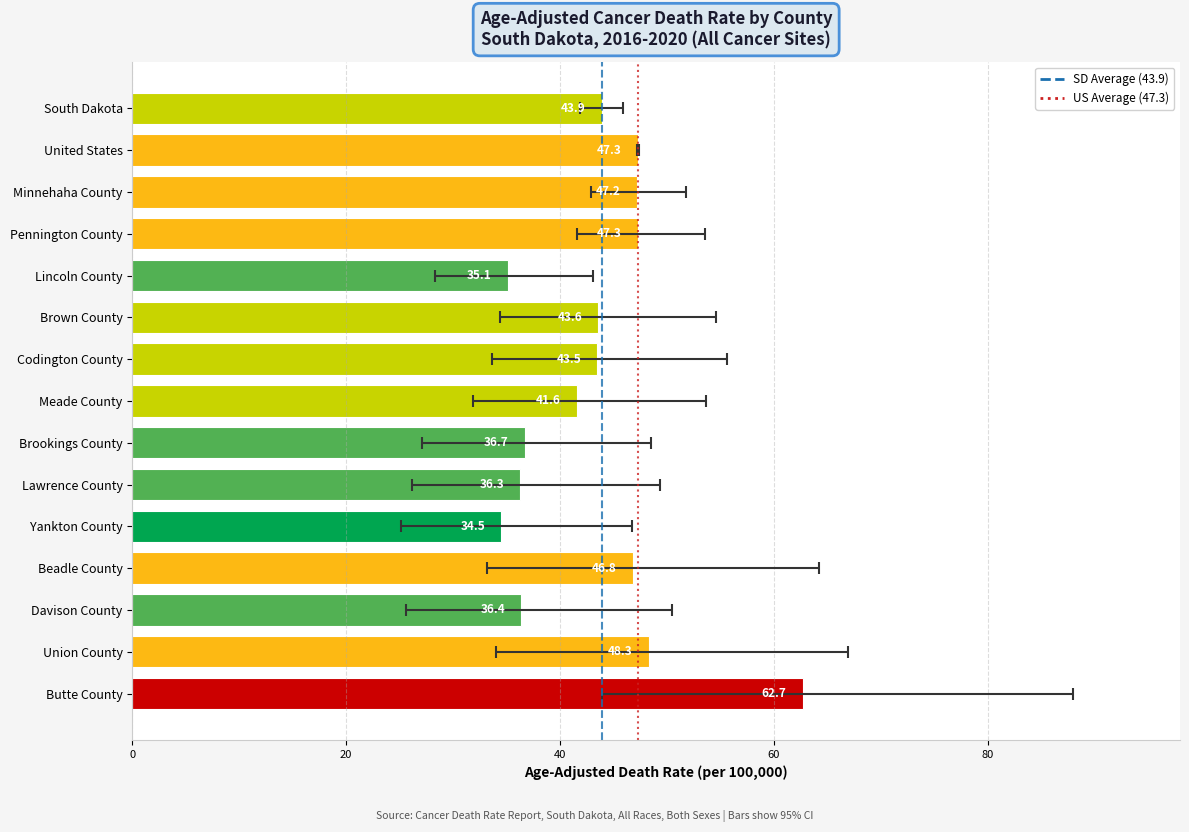

The value of US Average (47.3) at 0 is 0. True or false?

False